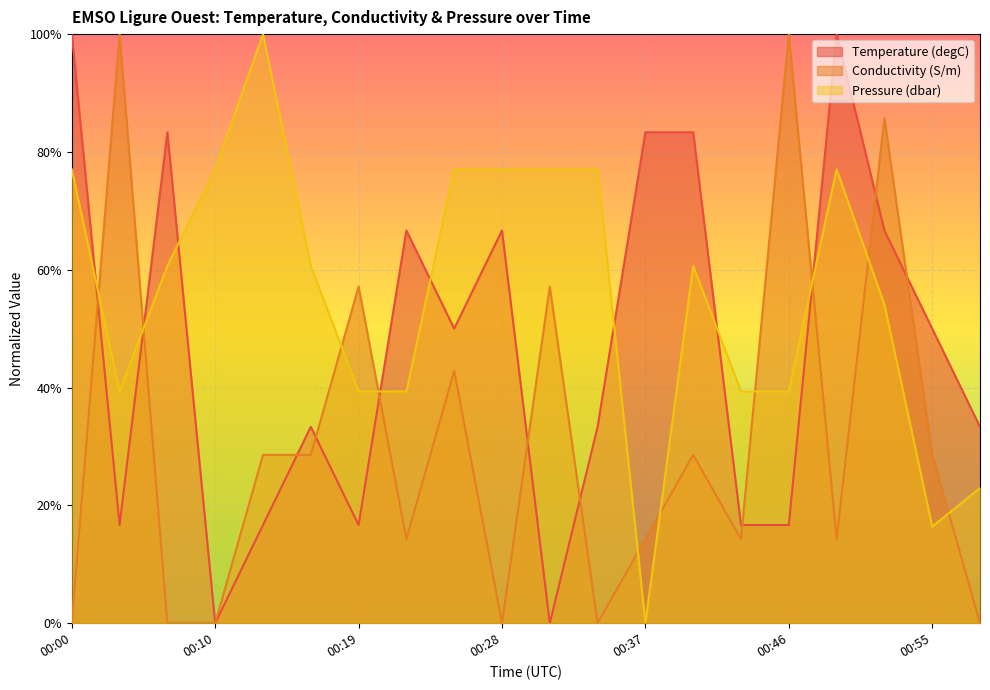

Which series ends up on top after the final intersection of Conductivity (S/m) and Pressure (dbar)?

Pressure (dbar)